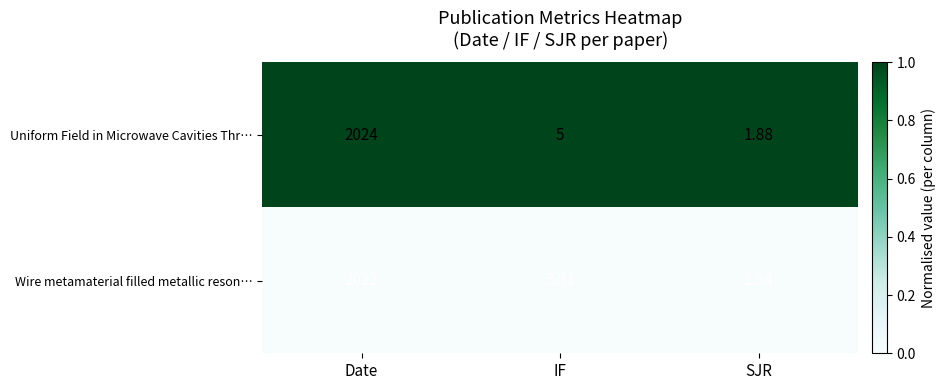

Which series has the largest range (max minus min)?

Uniform Field in Microwave Cavities Thr…